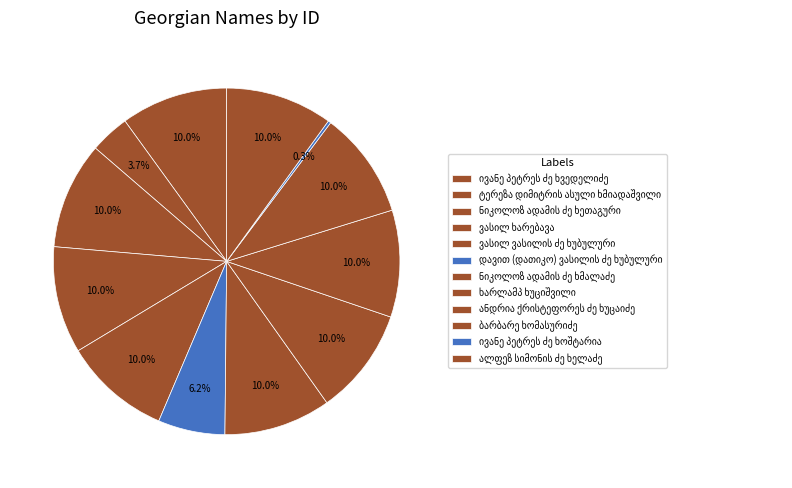

The ნიკოლოზ ადამის ძე ხეთაგური slice represents 10% of the pie. True or false?

True